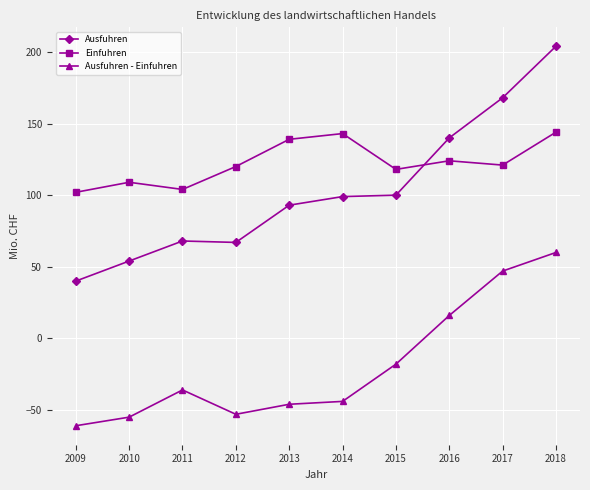

Which series has the largest range (max minus min)?

Ausfuhren